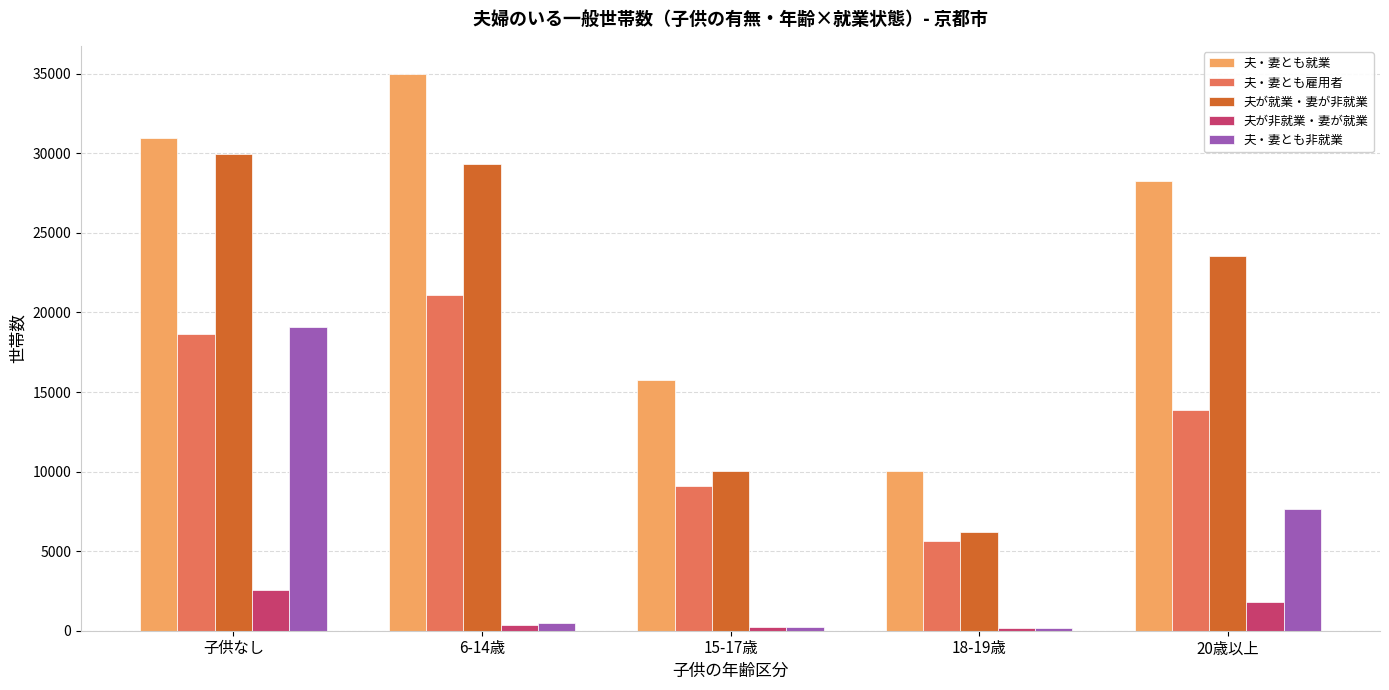

Does the chart contain stacked bars?

No